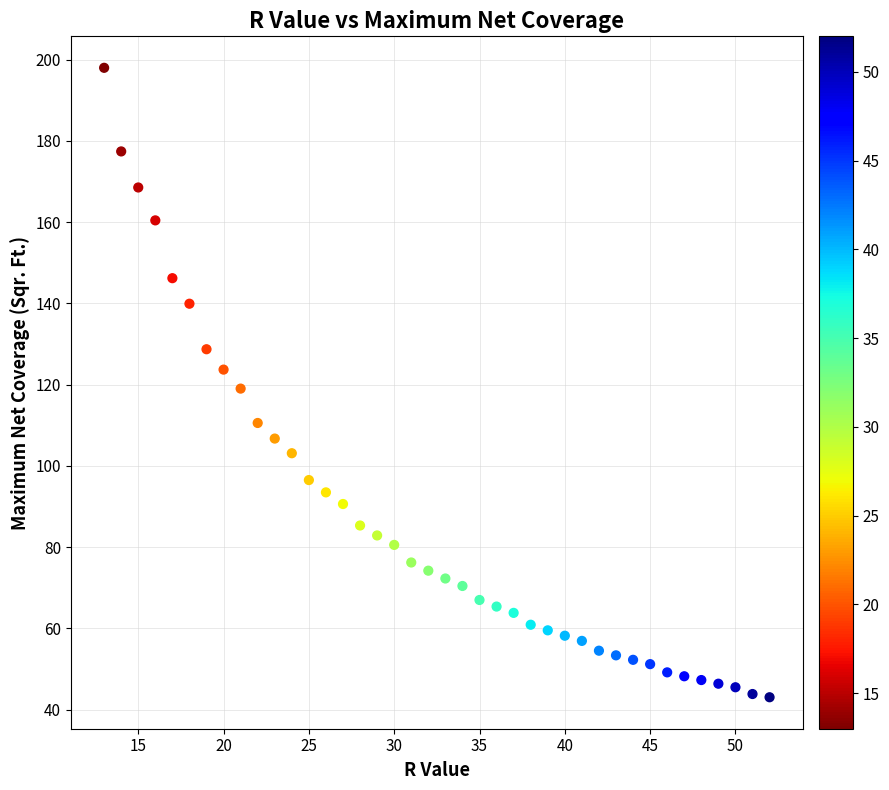

What is the range of Y values (max minus min)?

154.9